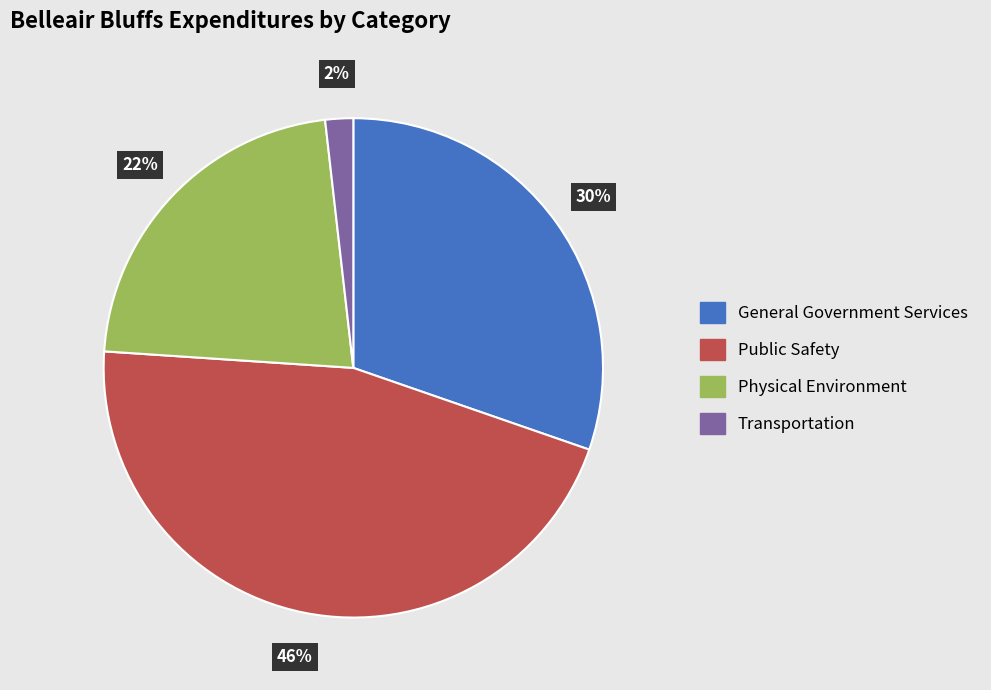

To the nearest percent, what is the combined percentage of Physical Environment and Public Safety?

68%